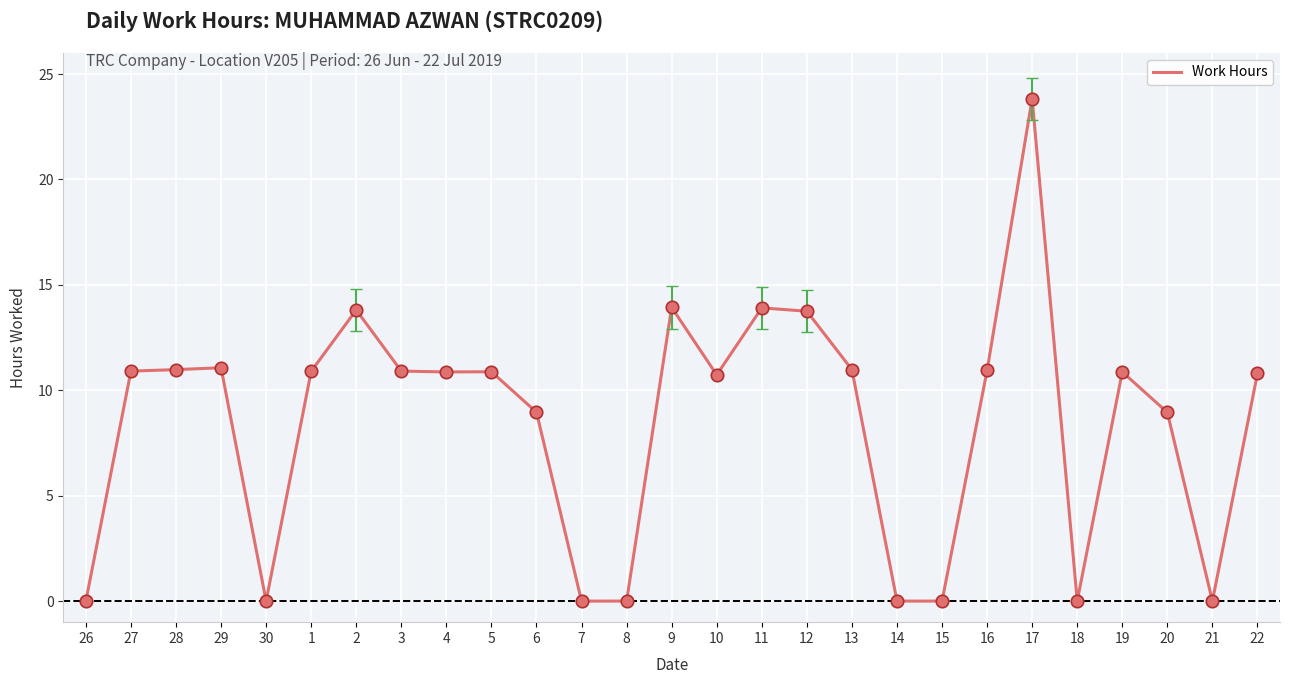

What is the ratio of the value at 12 to the value at 3?

1.3